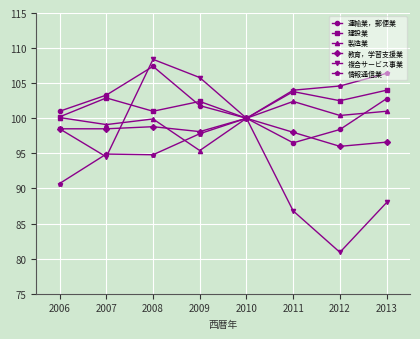

Where is 運輸業，郵便業 nearest to the value 101?

2006